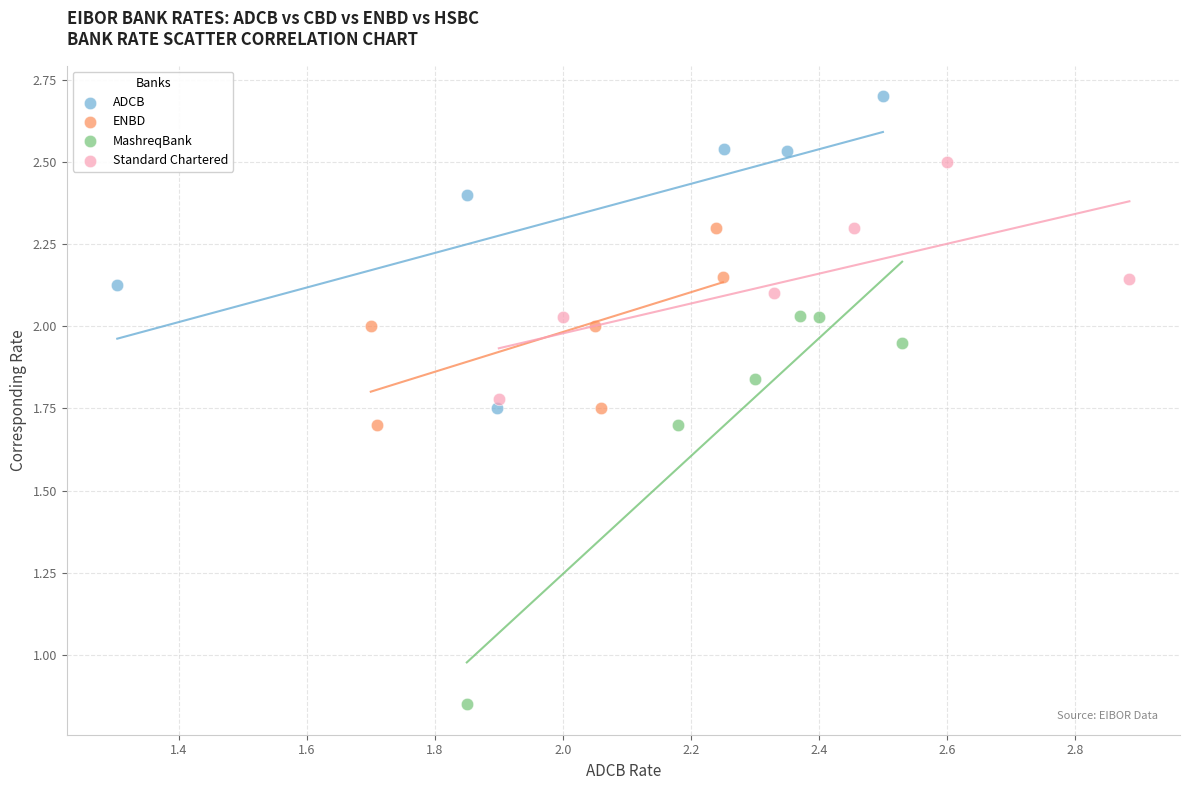

Which series has the largest Y range (max minus min)?

MashreqBank